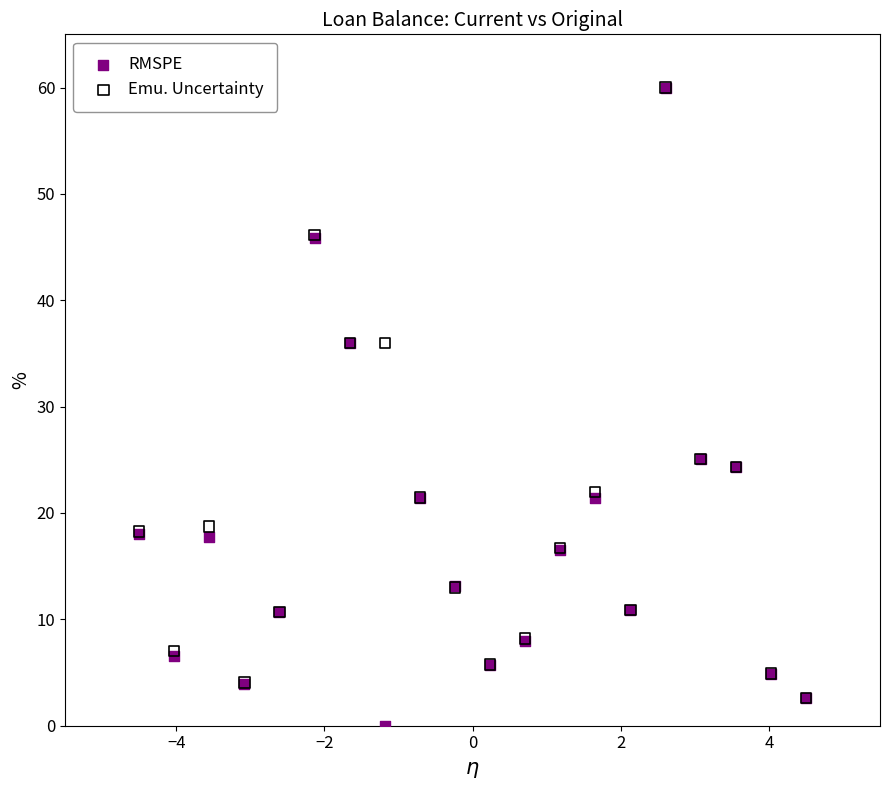

What are all the series names shown in the legend?

RMSPE, Emu. Uncertainty